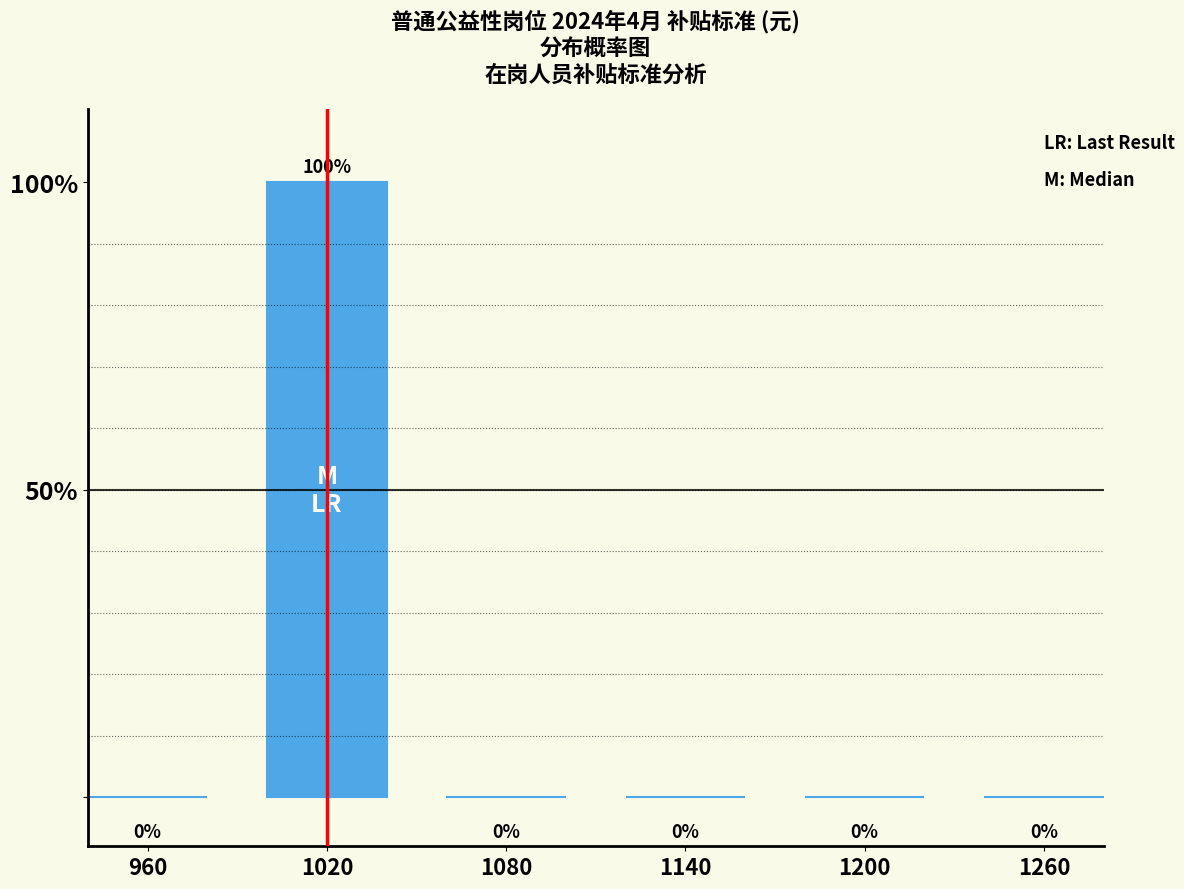

Between 1020 and 1140, which is larger?

1020